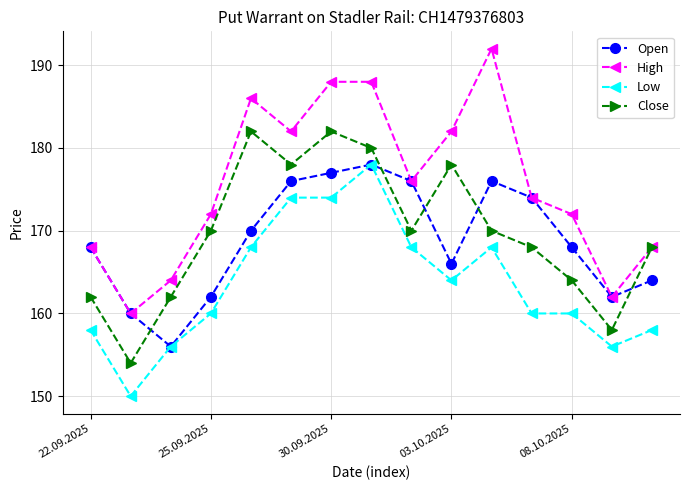

What is the difference between the maximum and minimum values in the Low series?

28